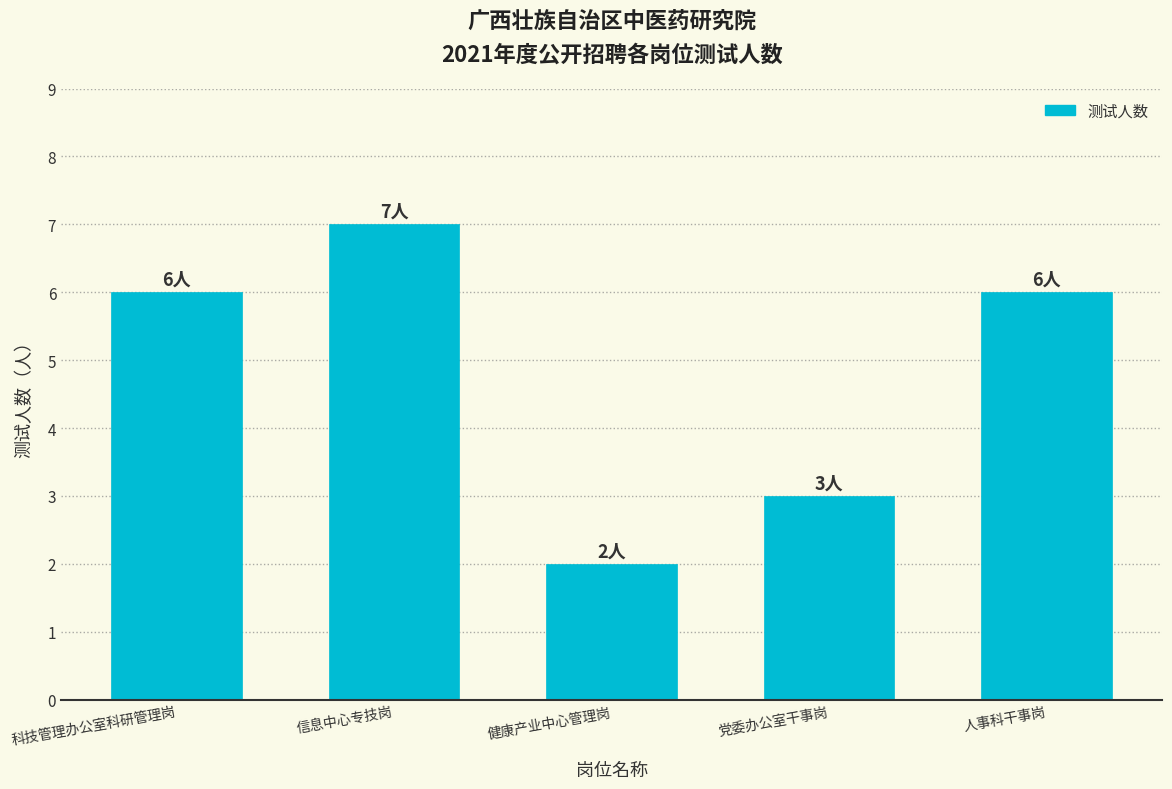

Reading left to right, list all the values displayed in this chart.

科技管理办公室科研管理岗=6	信息中心专技岗=7	健康产业中心管理岗=2	党委办公室干事岗=3	人事科干事岗=6